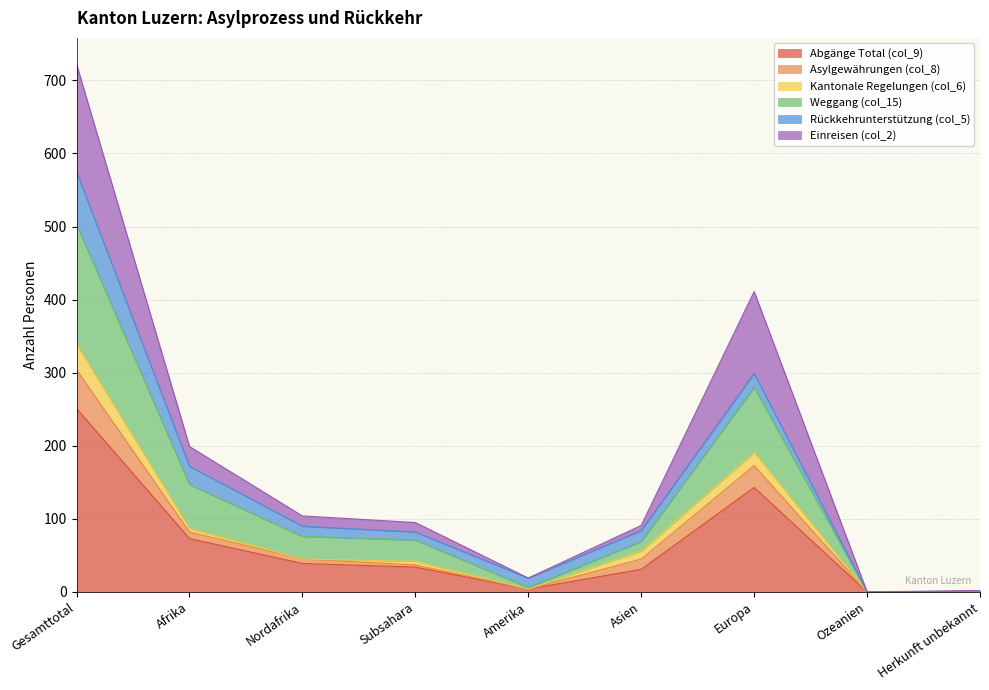

At which category is the sum across all series the highest?

Gesamttotal